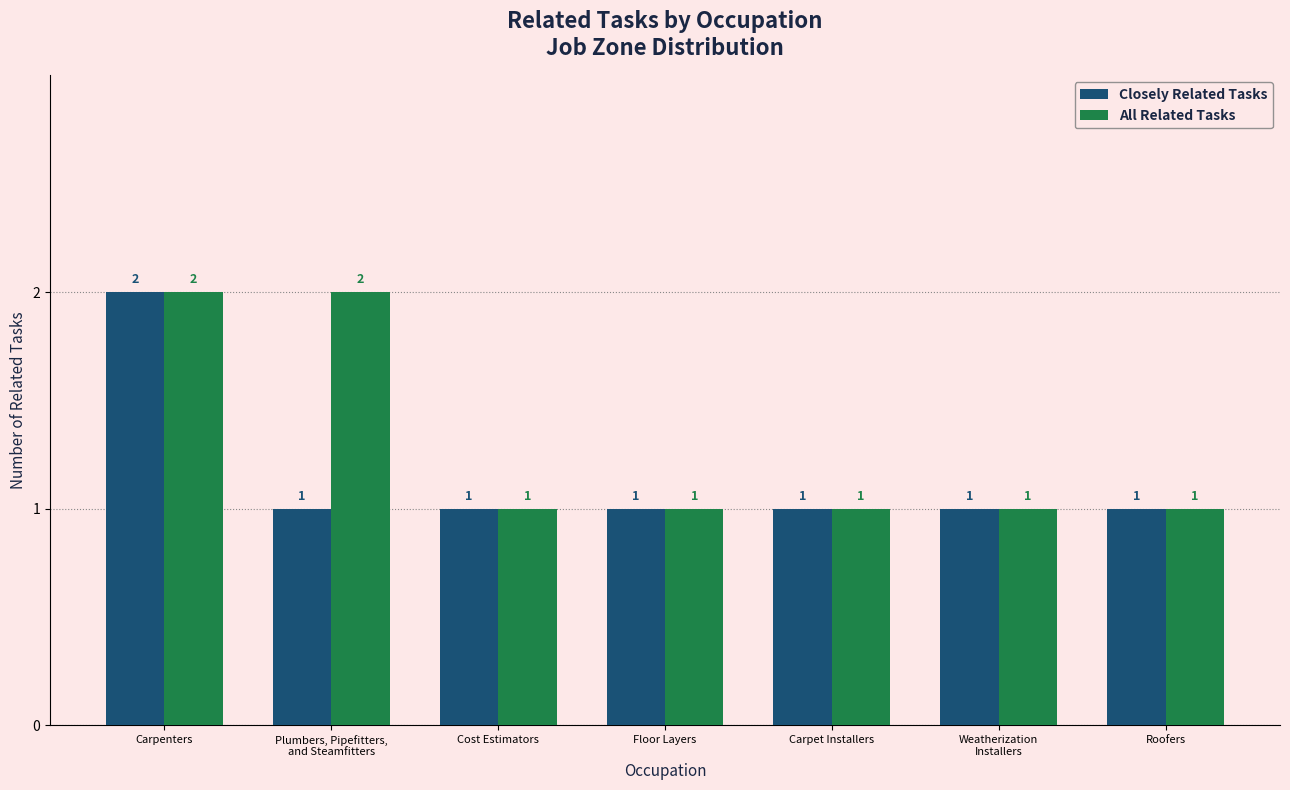

The All Related Tasks series shows 1 at Floor Layers. True or false?

True